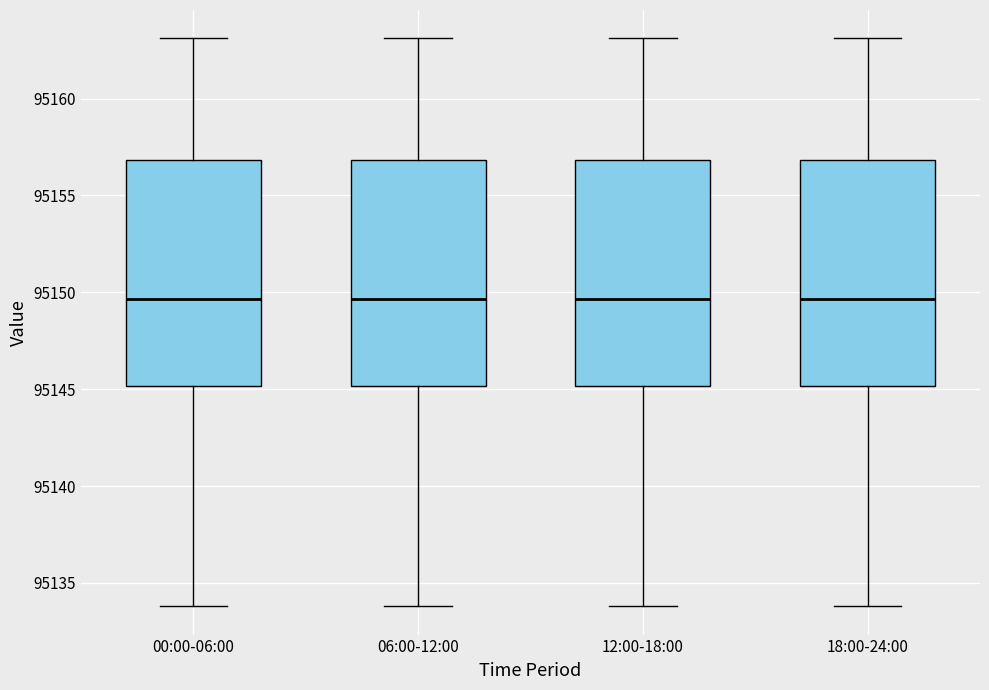

Where does the median line of the box for 00:00-06:00 sit on the y-axis? The values are not printed on the chart, so give them approximately, as read against the axis.

95149.5